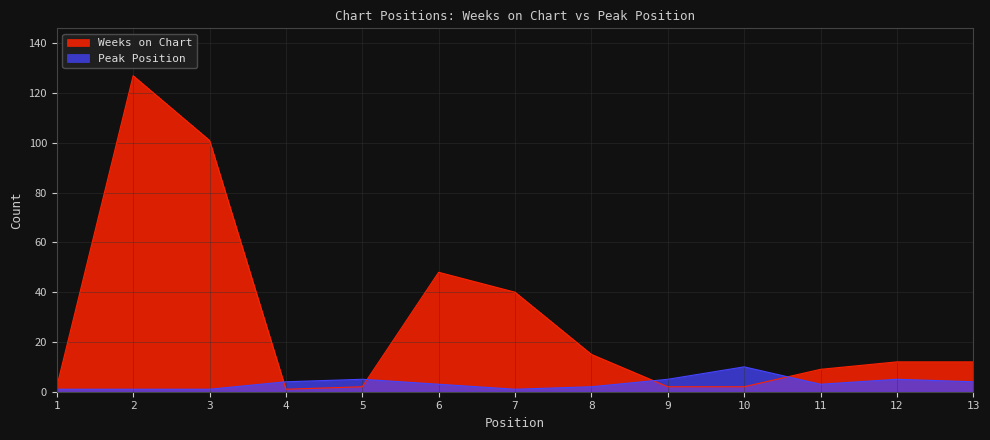

How many values in the Peak Position series are below 3?

5